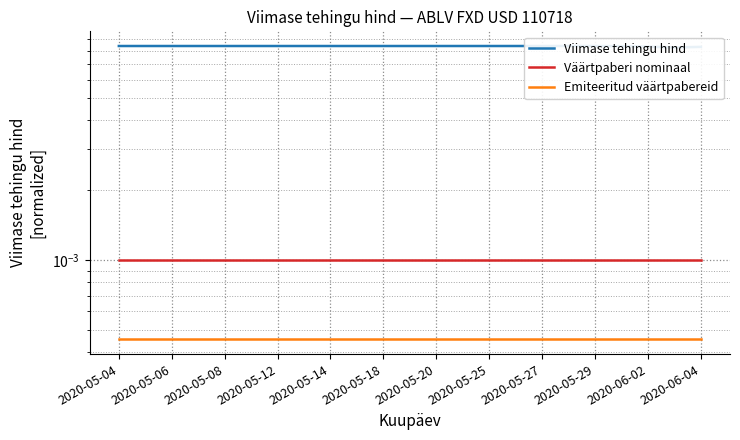

Which series has the largest range (max minus min)?

Viimase tehingu hind